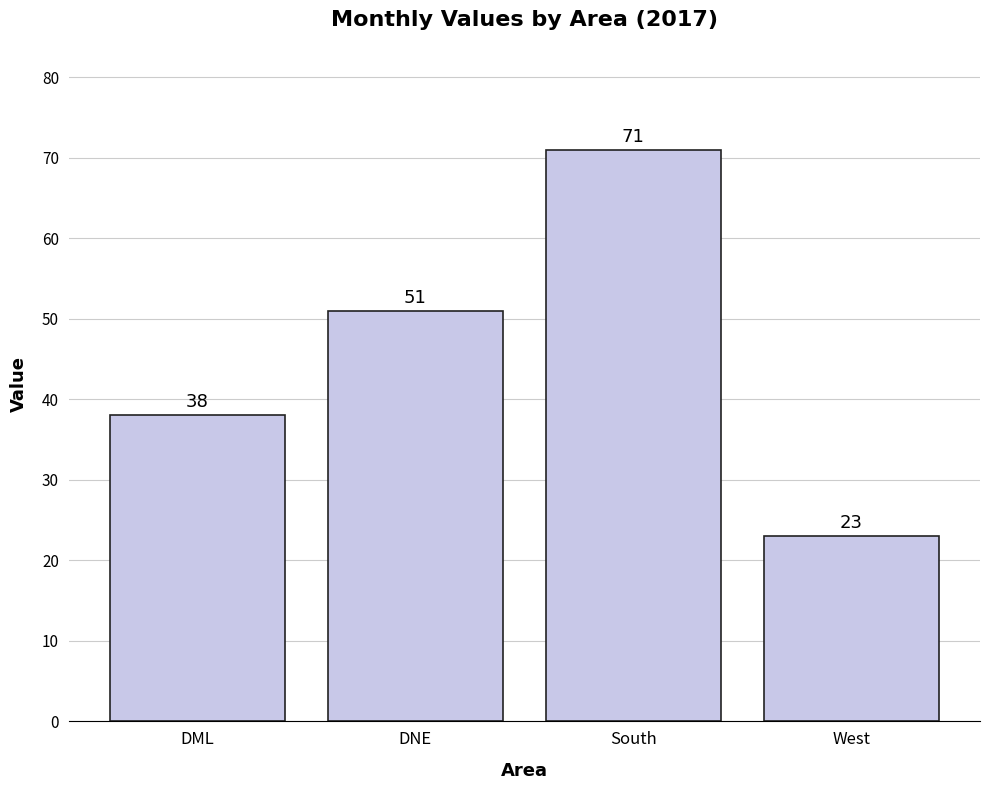

What is the label of the 4th bar from the right?

DML